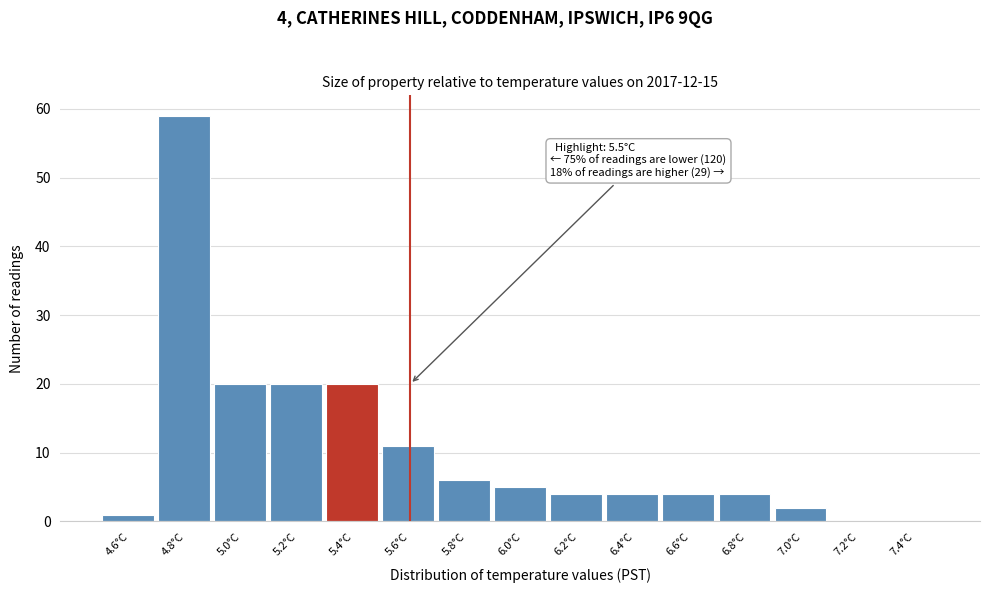

Which range on the x-axis has the tallest bar?

4.7 to 4.9